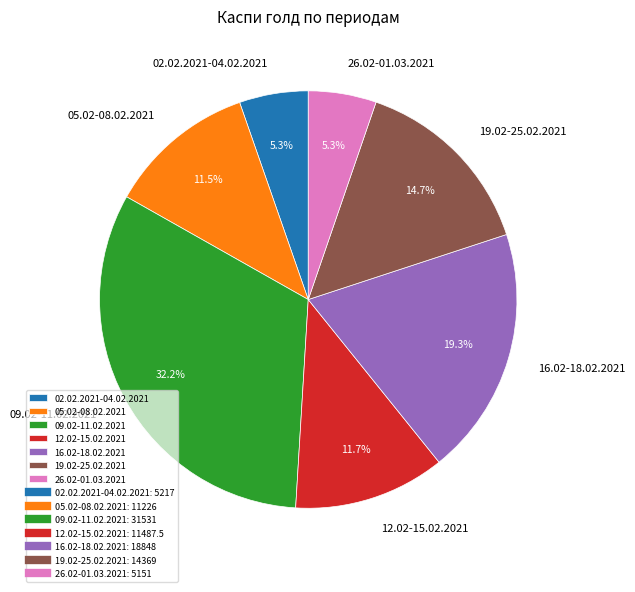

Which has a higher value, 16.02-18.02.2021 or 02.02.2021-04.02.2021?

16.02-18.02.2021